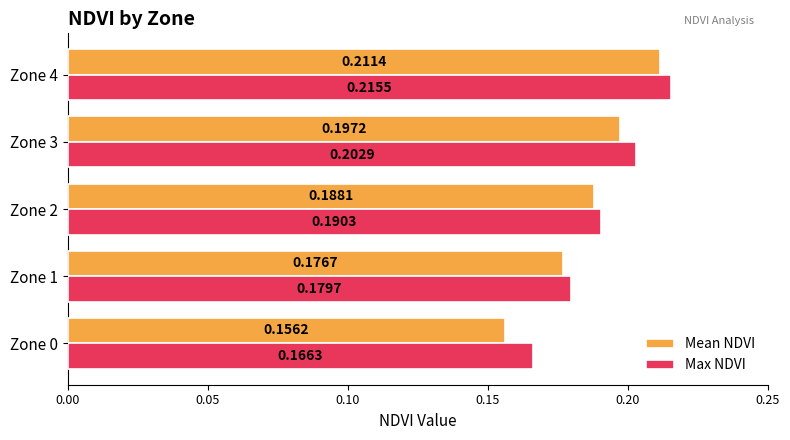

At which category is the sum across all series the highest?

Zone 4